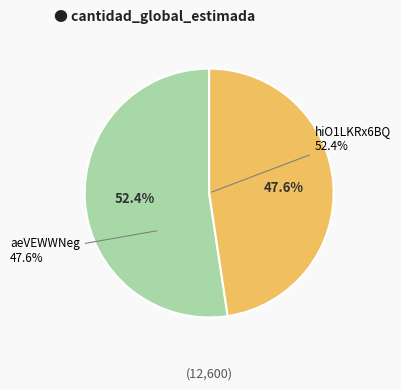

Is it true that hiO1LKRx6BQ%3D is 52% of the pie?

True